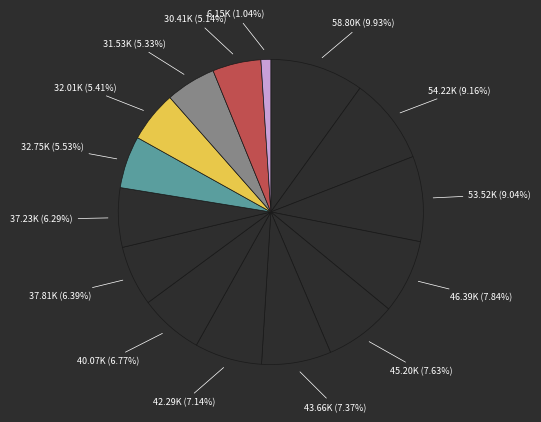

How many slices are in this pie chart?

15